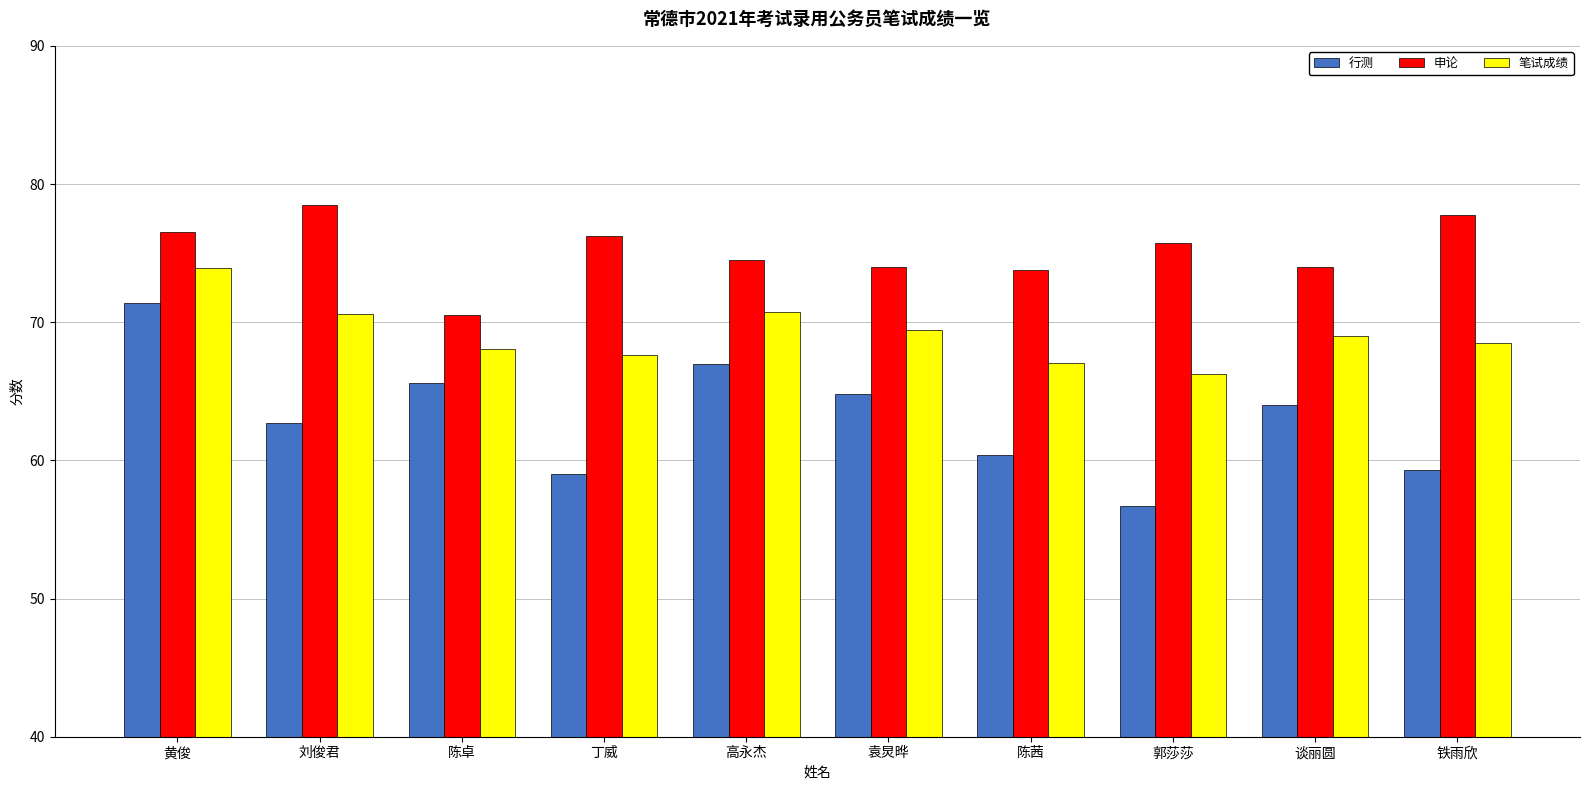

What is the label of the 4th bar from the right?

陈茜